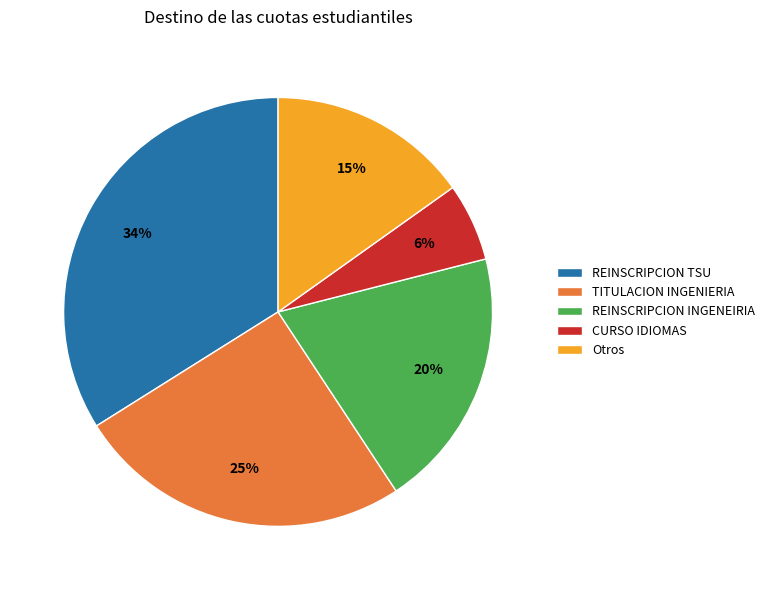

To the nearest percent, what is the difference between the Otros and CURSO IDIOMAS slice percentages?

9%